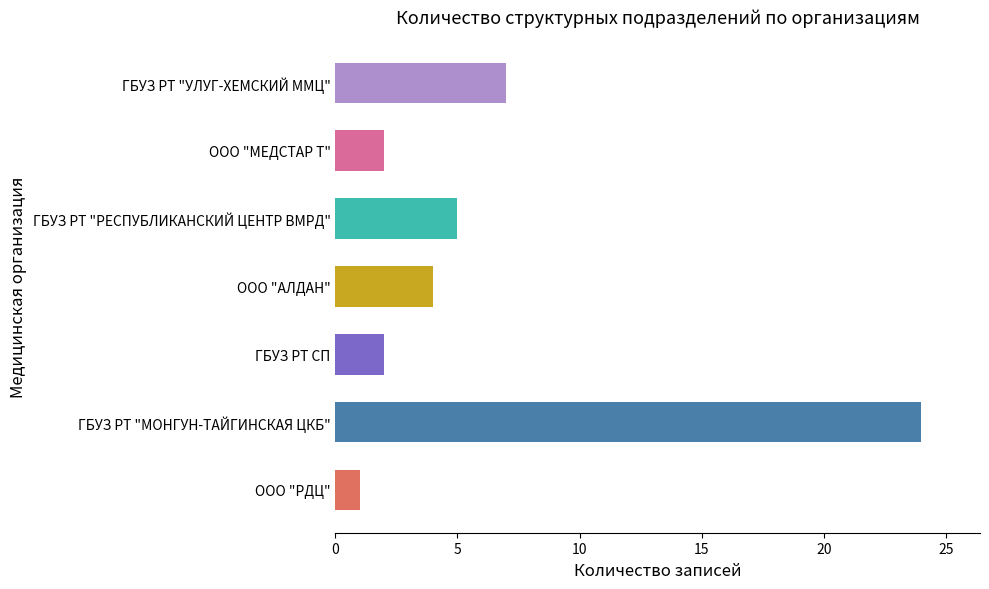

How many bars are there in total?

7